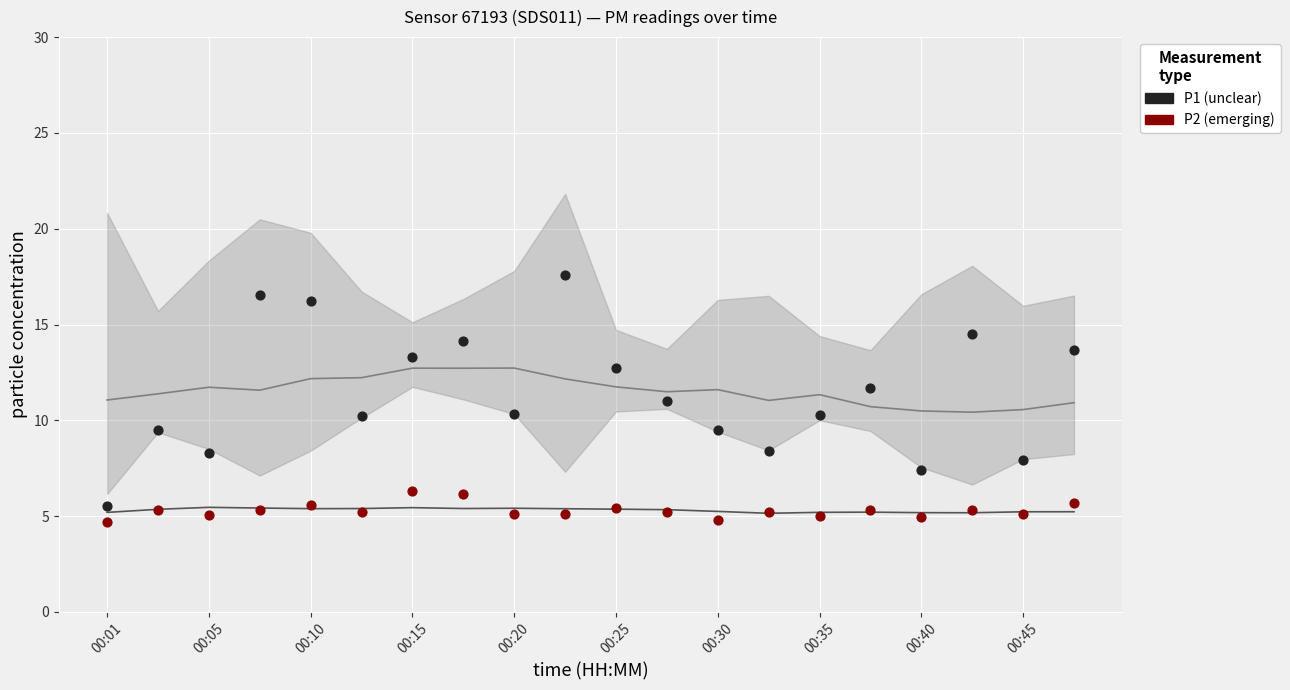

Which series reaches the maximum Y coordinate?

P1 (unclear)